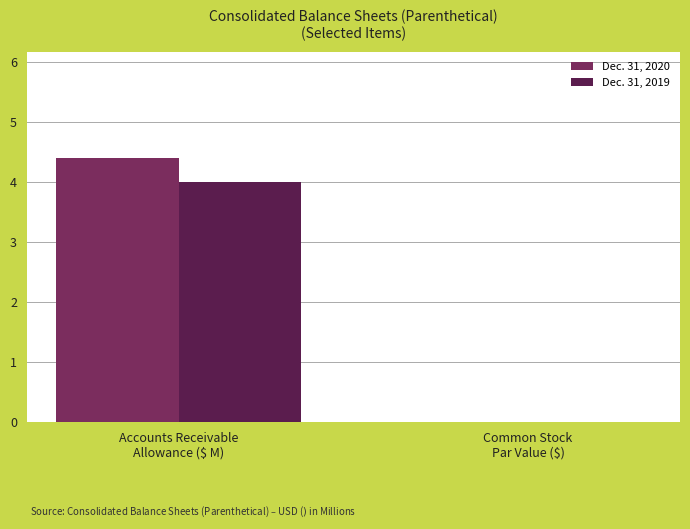

What is the label of the 1st bar from the left?

Accounts Receivable
Allowance ($ M)